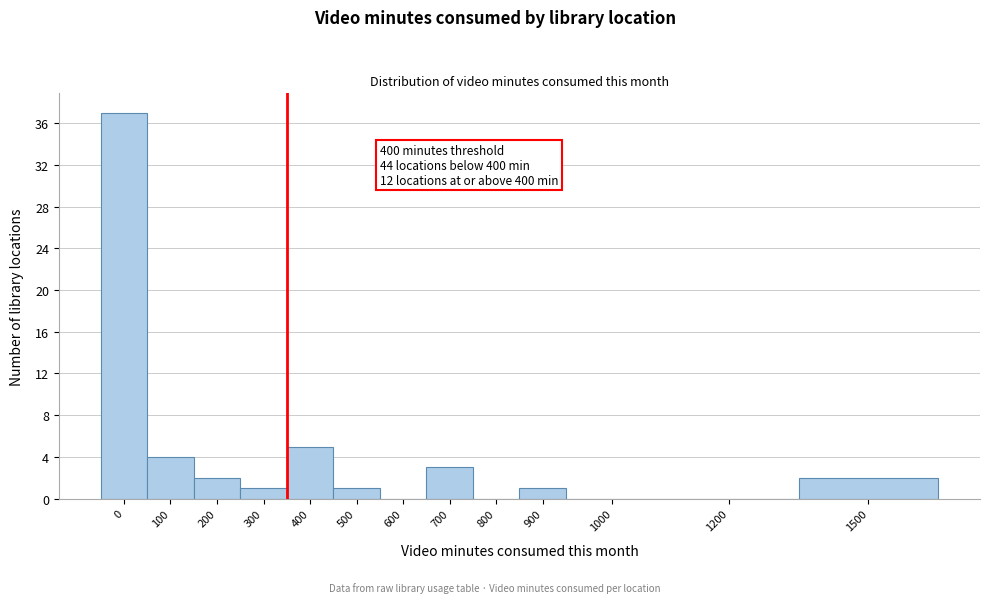

Reading left to right, list all the values displayed in this chart.

0=37	100=4	200=2	300=1	400=5	500=1	600=0	700=3	800=0	900=1	1000=0	1200=0	1500=2